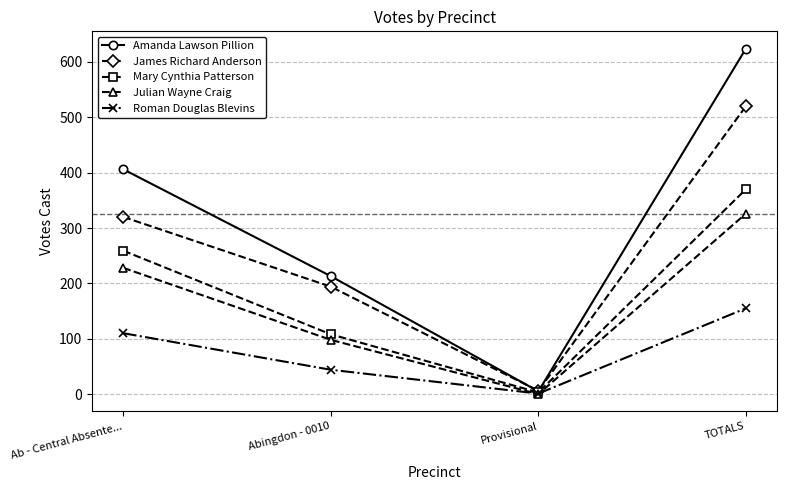

Rank the categories by Mary Cynthia Patterson value from lowest to highest.

Provisional, Abingdon - 0010, Ab - Central Absente..., TOTALS